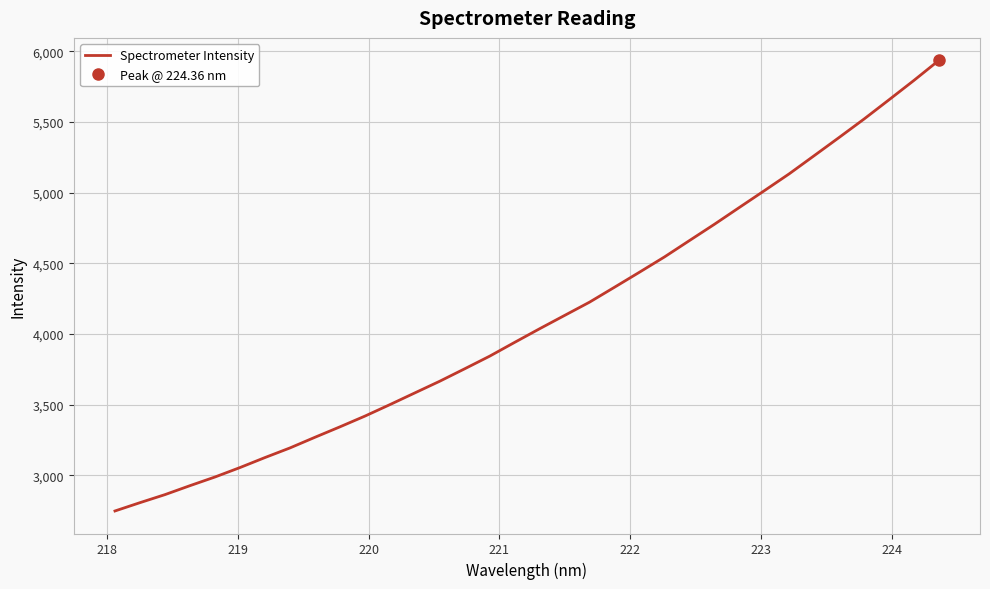

What is the smallest value displayed?

2746.9